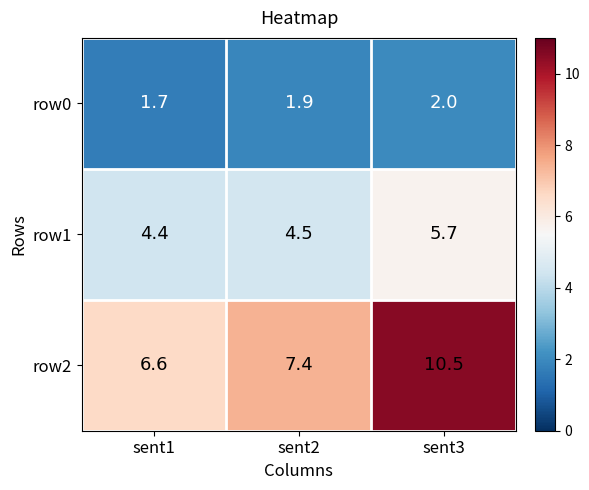

Which series has the largest total across all categories?

row2